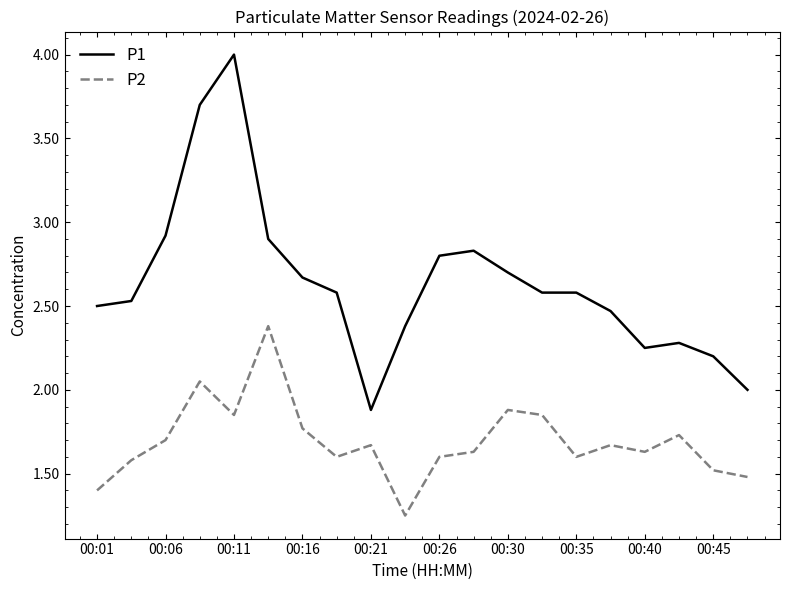

Rank the series by their maximum value, from lowest to highest.

P2, P1